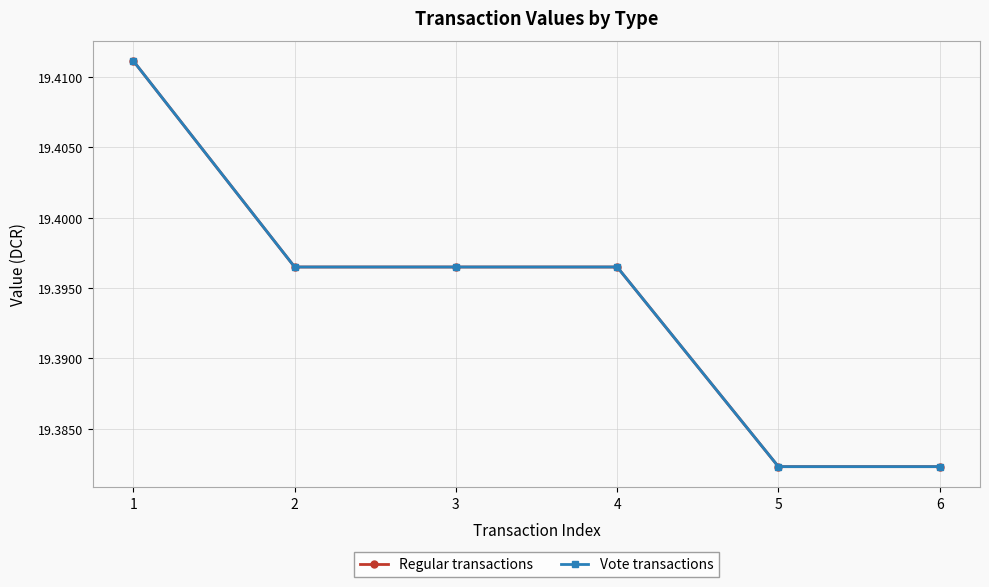

Between 1 and 5, which series saw the biggest shift?

Regular transactions